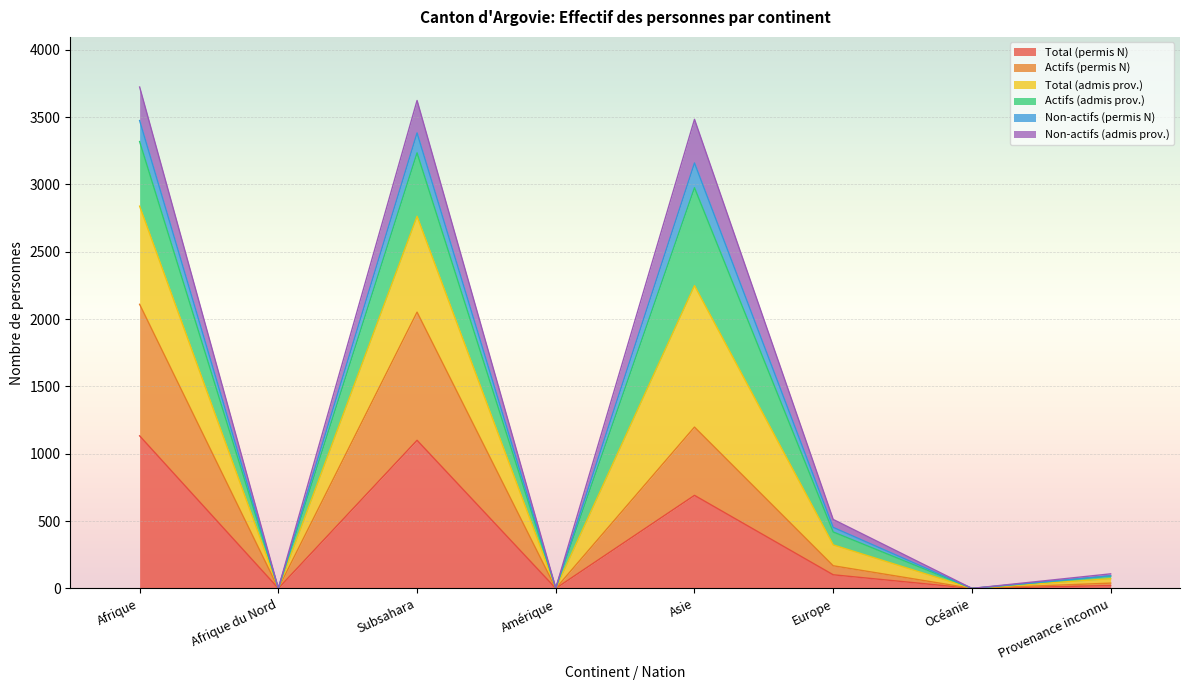

What is the maximum value for Total (permis N)?

1133